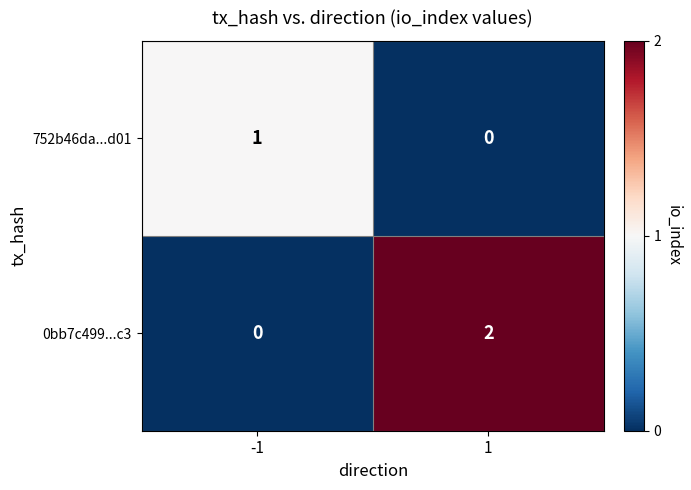

True or false: 0bb7c499...c3 has a value of 2 at 1.

True